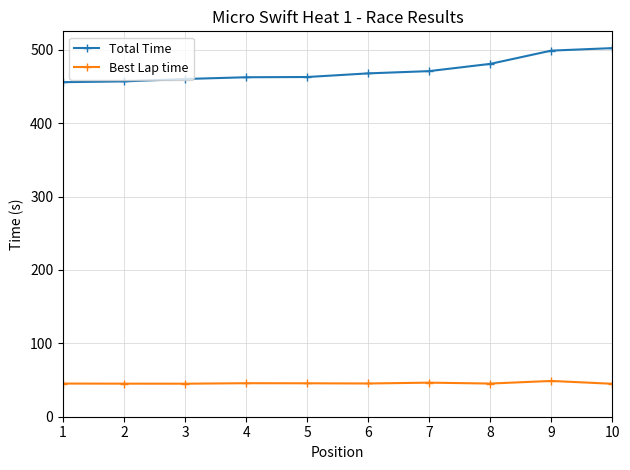

What is the minimum value shown in the chart?

44.9